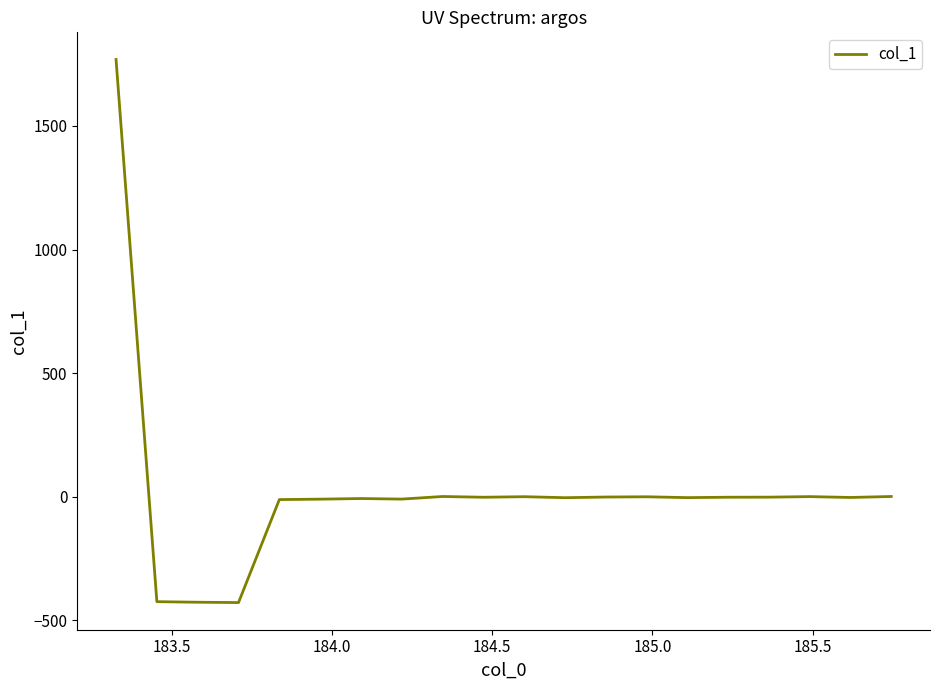

What is the minimum value shown in the chart?

-428.7